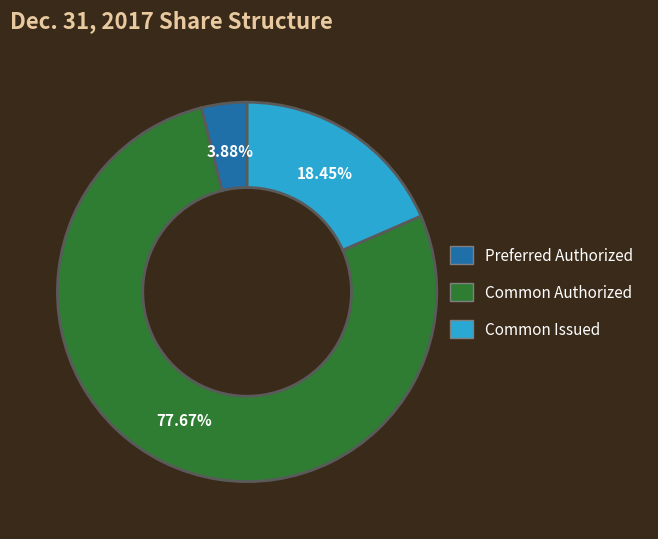

Is there any slice that represents more than half of the pie?

Yes